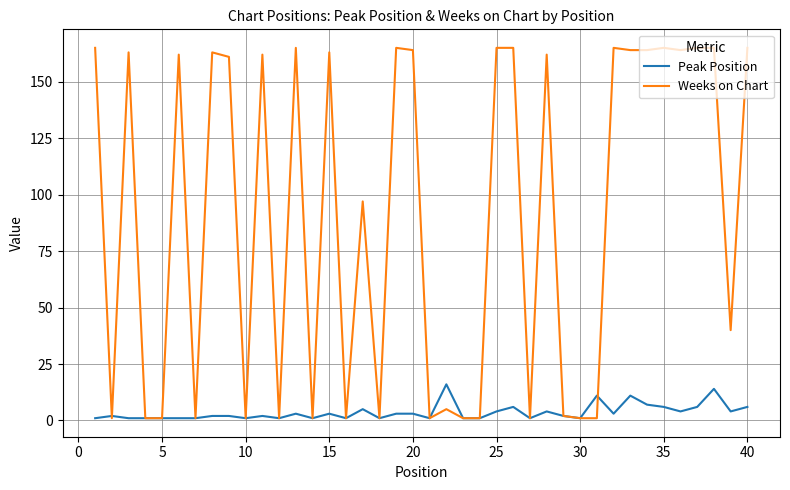

Which series has the widest spread of values?

Weeks on Chart